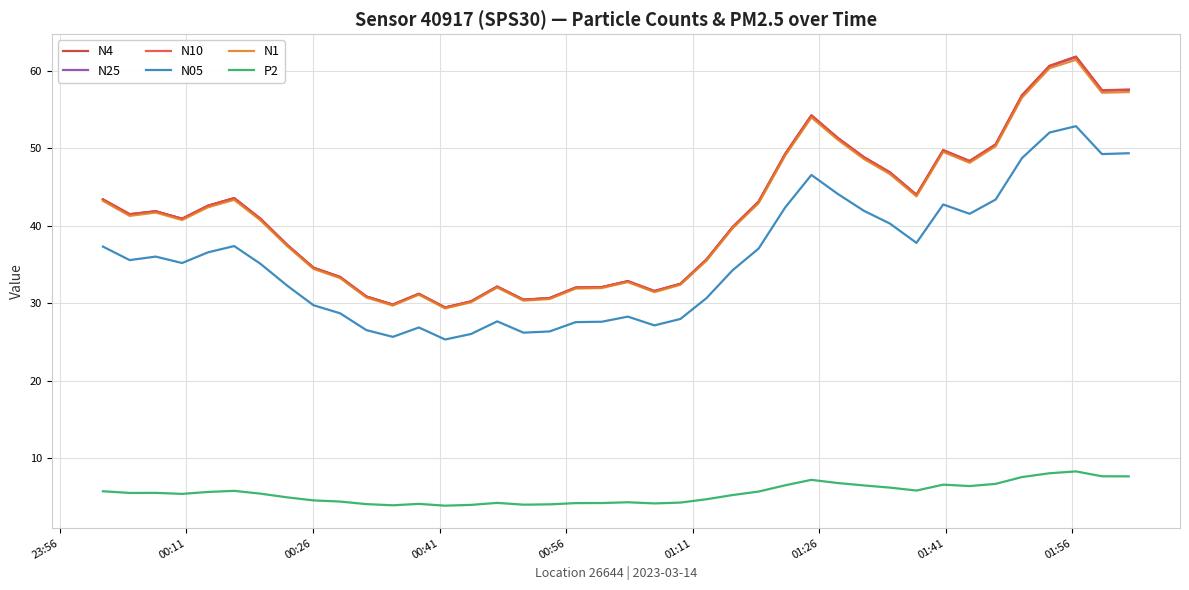

True or false: P2 and N4 cross at least once.

False